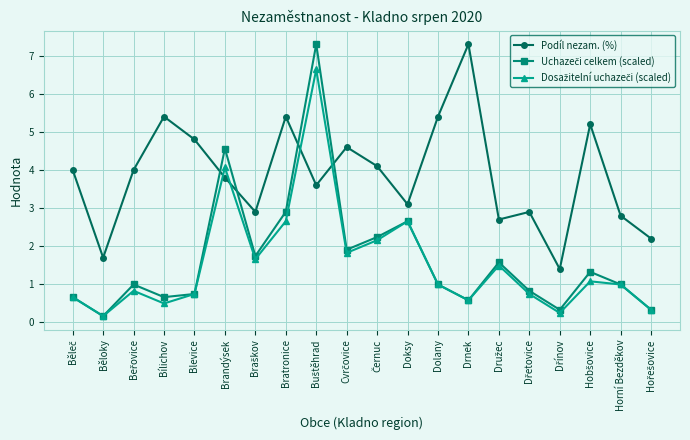

At which label does Podíl nezam. (%) reach its peak?

Drnek